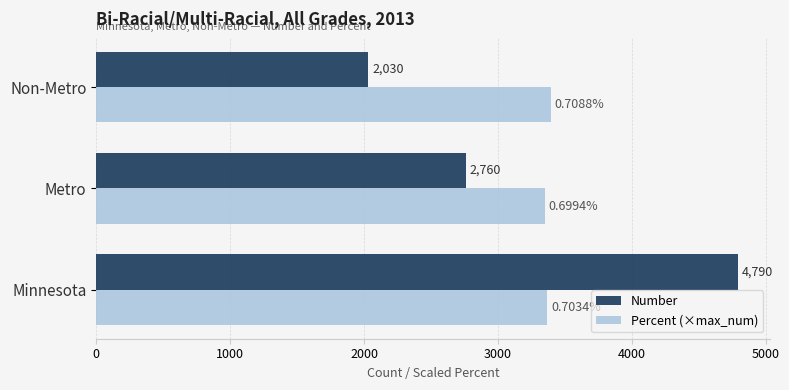

Which series has the widest spread of values?

Number